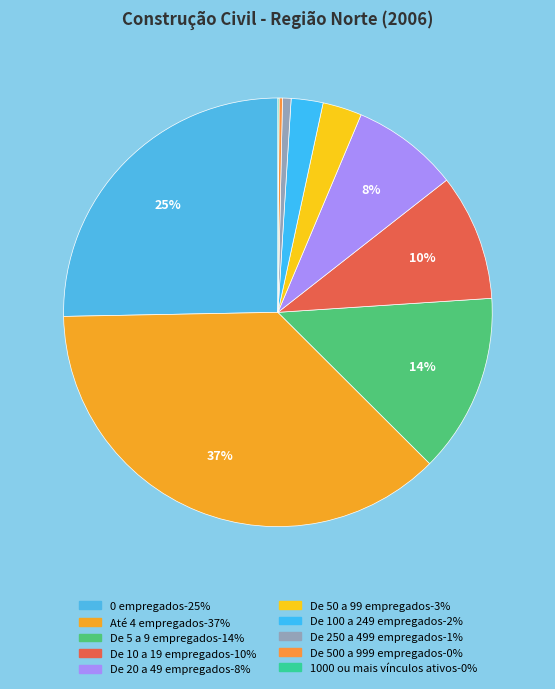

Which category has the smallest portion of the pie?

1000 ou mais vínculos ativos